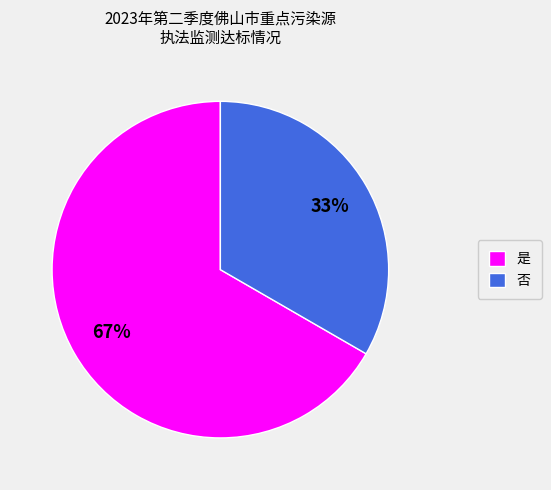

What is the smallest slice in the pie chart?

否